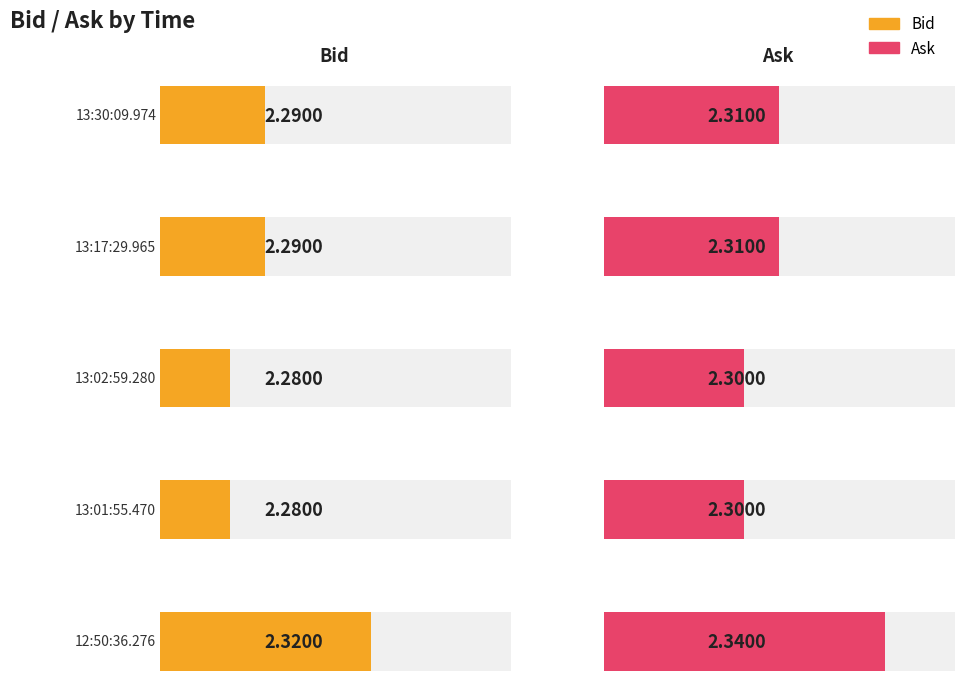

The value of Bid at 13:02:59.280 is 3.8. True or false?

False